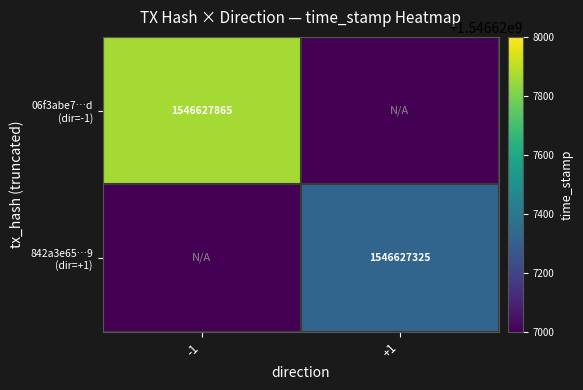

The value of 06f3abe7…d (dir=-1) at -1 is 1546627865. True or false?

True